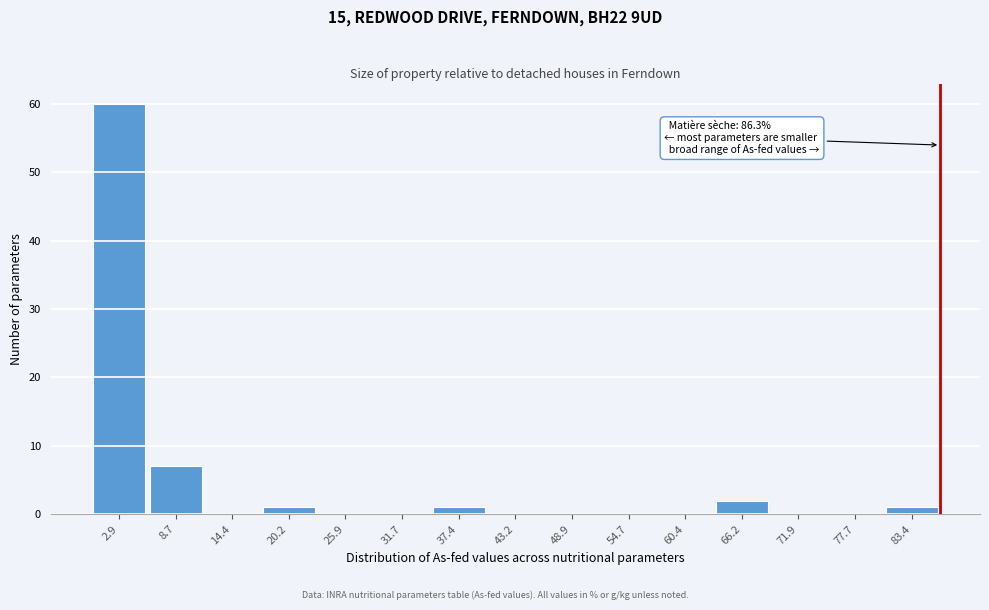

Which range on the x-axis has the tallest bar?

0 to 6